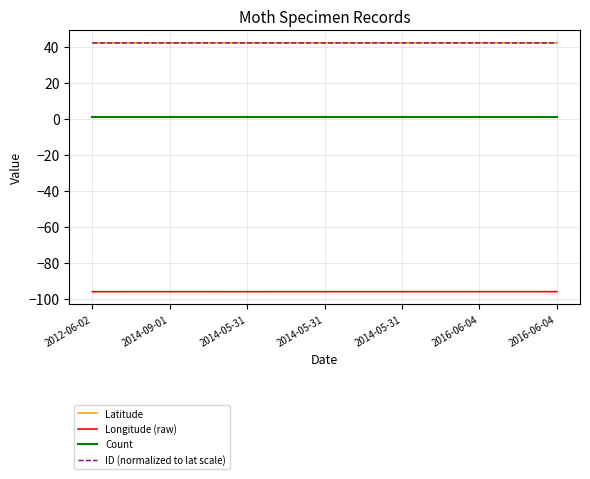

What is the maximum value shown in the chart?

42.1